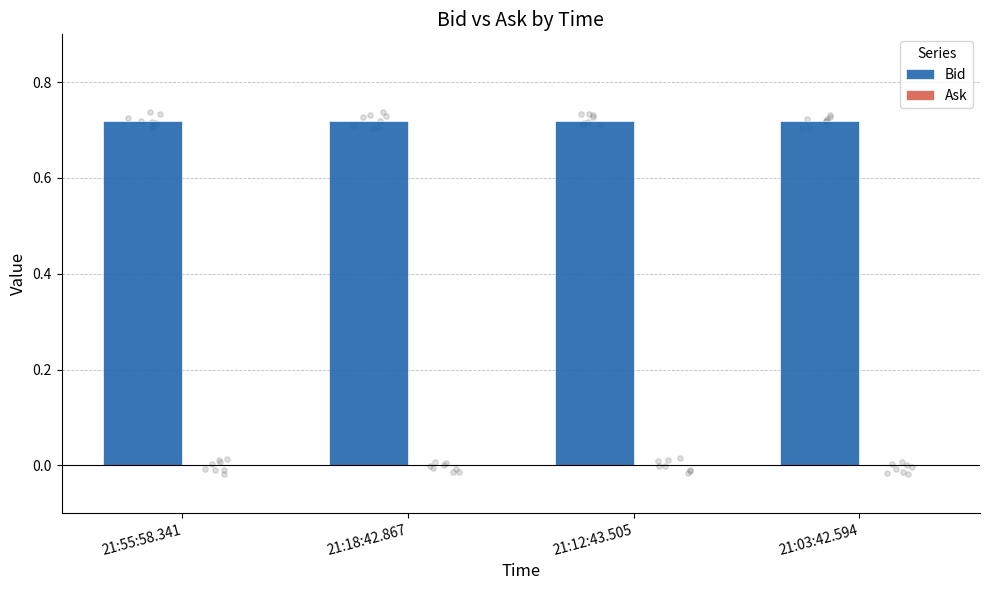

At how many categories does at least one series exceed 0?

4